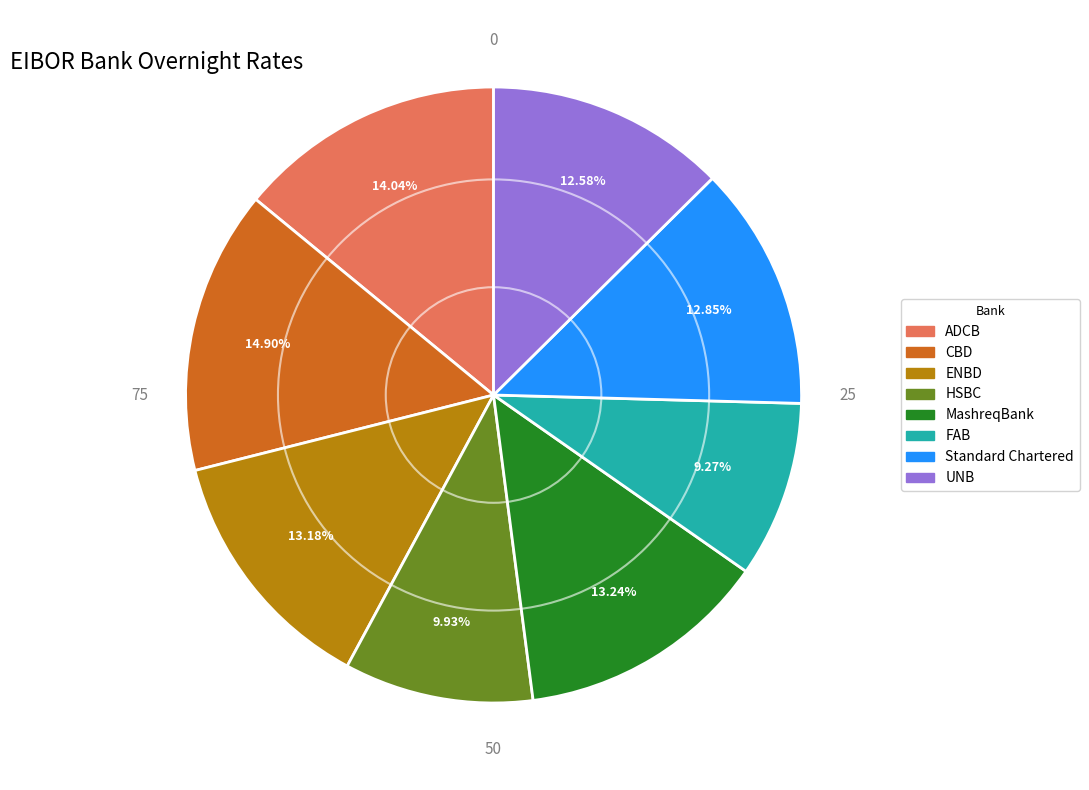

True or false: HSBC accounts for 10% of the total.

True